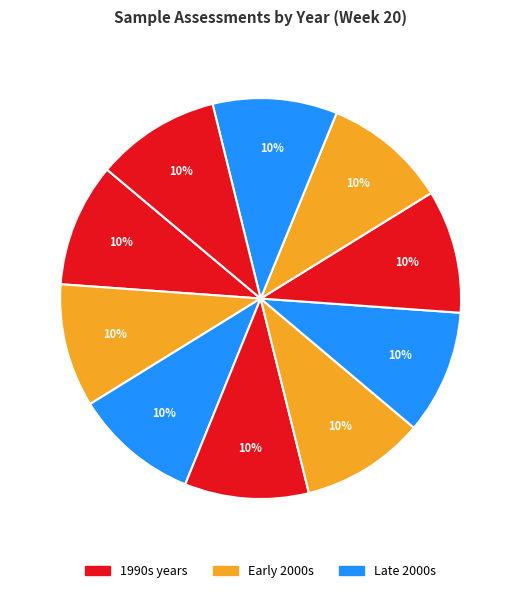

Count the number of slices in the pie.

10